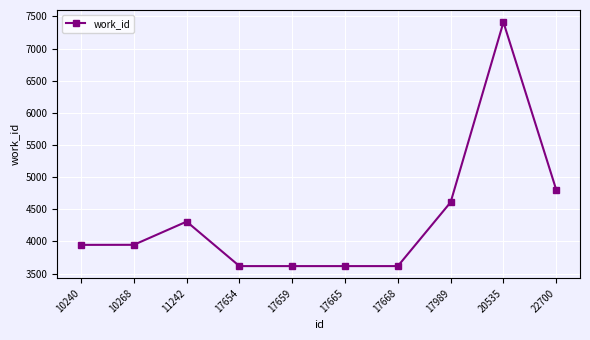

The value at 17668 is 3617. True or false?

True